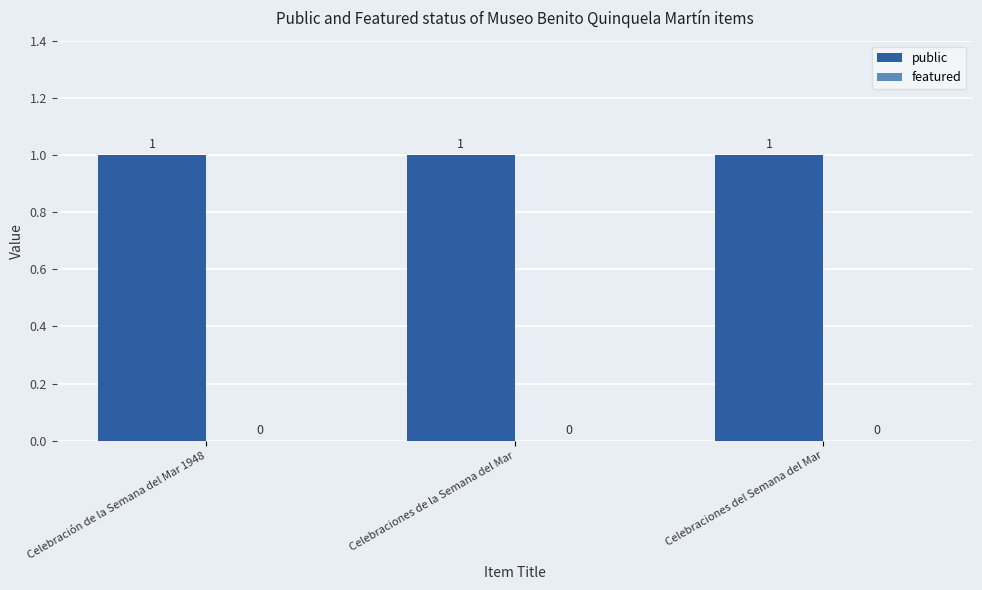

Reading right to left, extract all data points from this chart.

public: Celebraciones del Semana del Mar=1	Celebraciones de la Semana del Mar=1	Celebración de la Semana del Mar 1948=1
featured: Celebraciones del Semana del Mar=0	Celebraciones de la Semana del Mar=0	Celebración de la Semana del Mar 1948=0